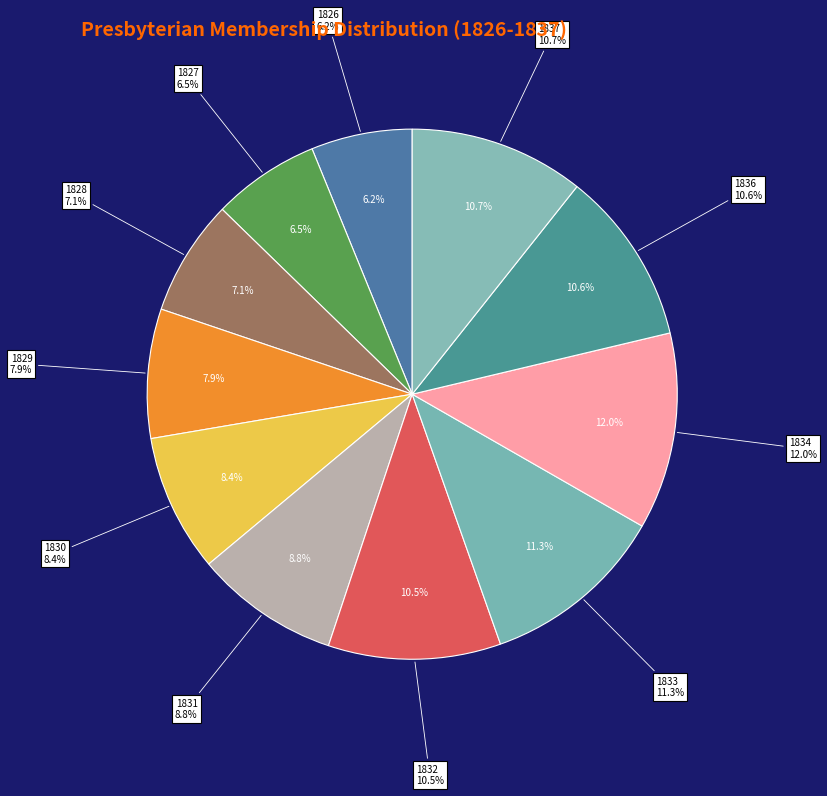

The 1826 slice represents 1% of the pie. True or false?

False